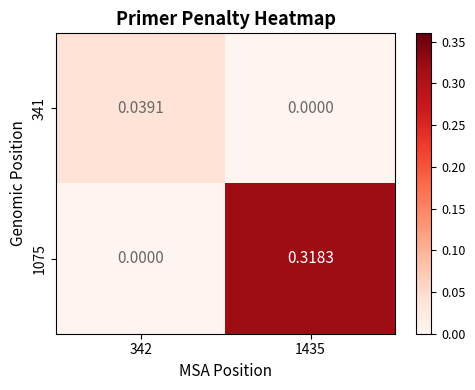

Which series has the largest range (max minus min)?

1075